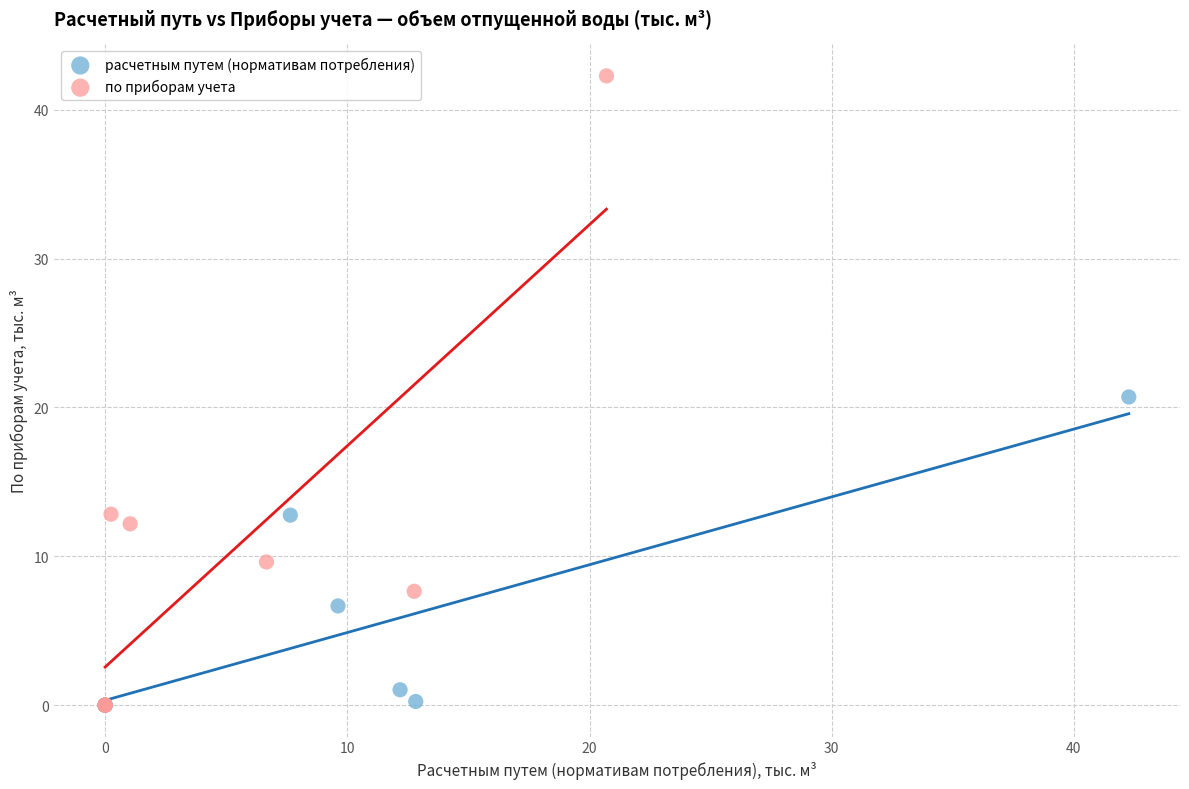

Which series has the largest Y range (max minus min)?

по приборам учета